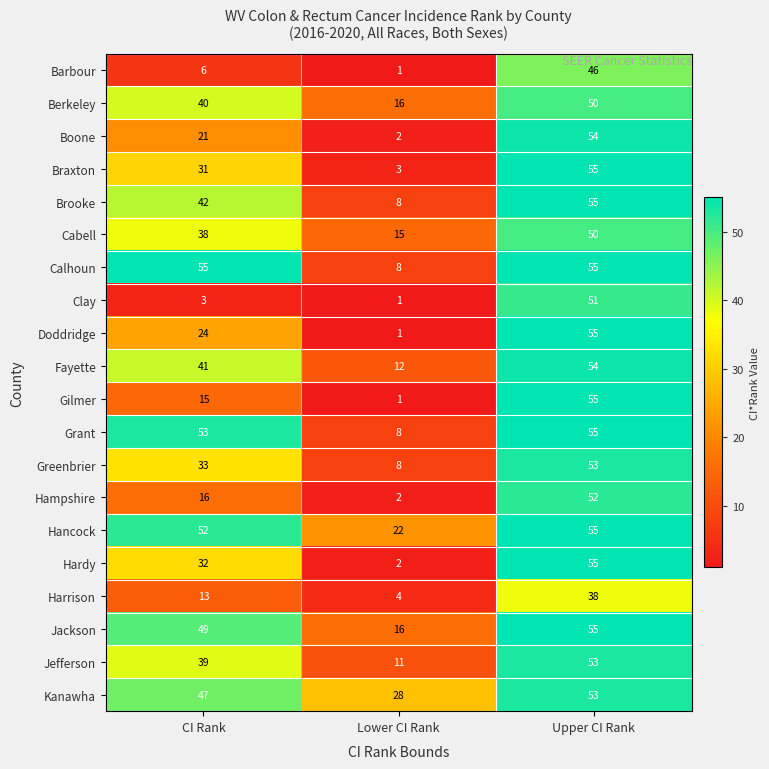

At which category is the sum across all series the highest?

Upper CI Rank